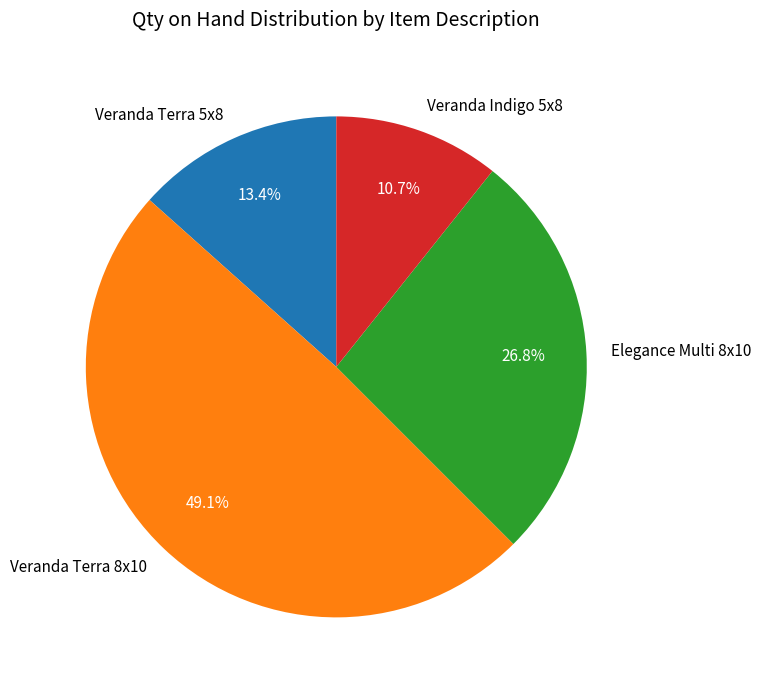

How much of the chart is everything except Veranda Terra 8x10?

50.9%